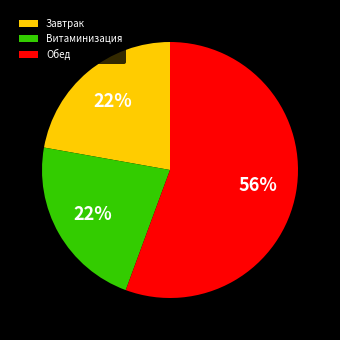

What is the ratio of the value at Обед to the value at Витаминизация?

2.5